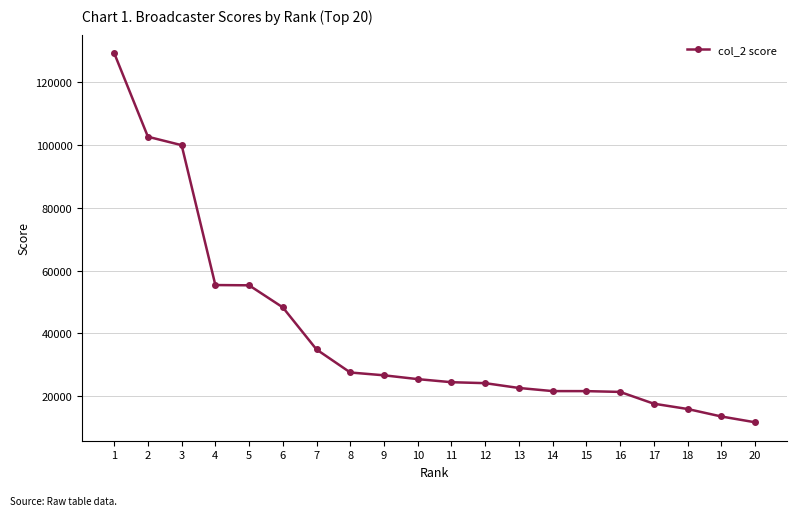

Which label corresponds to the smallest value in the chart?

20